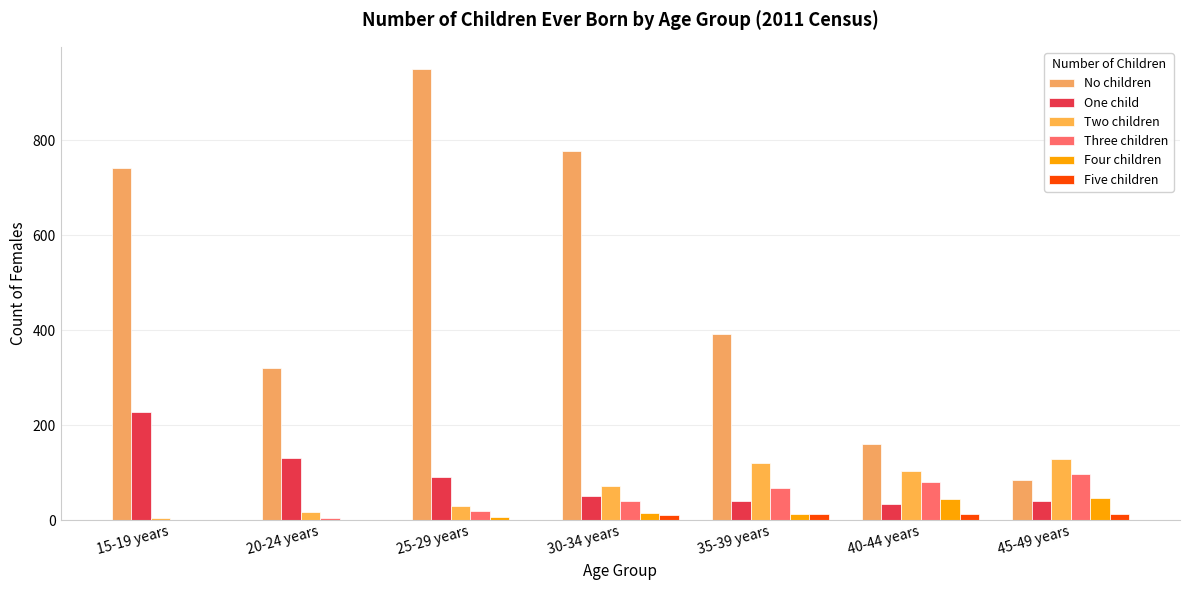

The value of Four children at 35-39 years is 13. True or false?

True